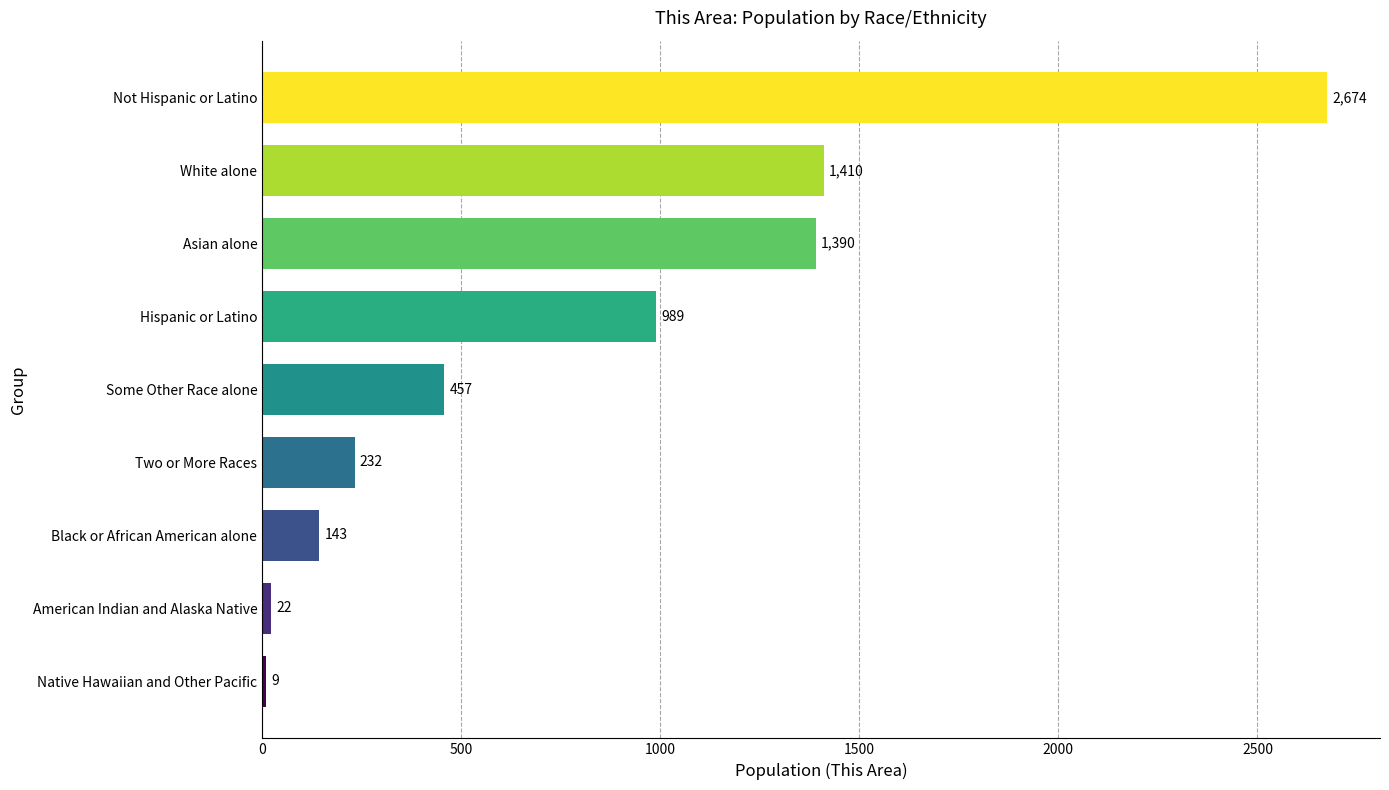

Approximately how many times larger is the value at Hispanic or Latino compared to Some Other Race alone?

2.2